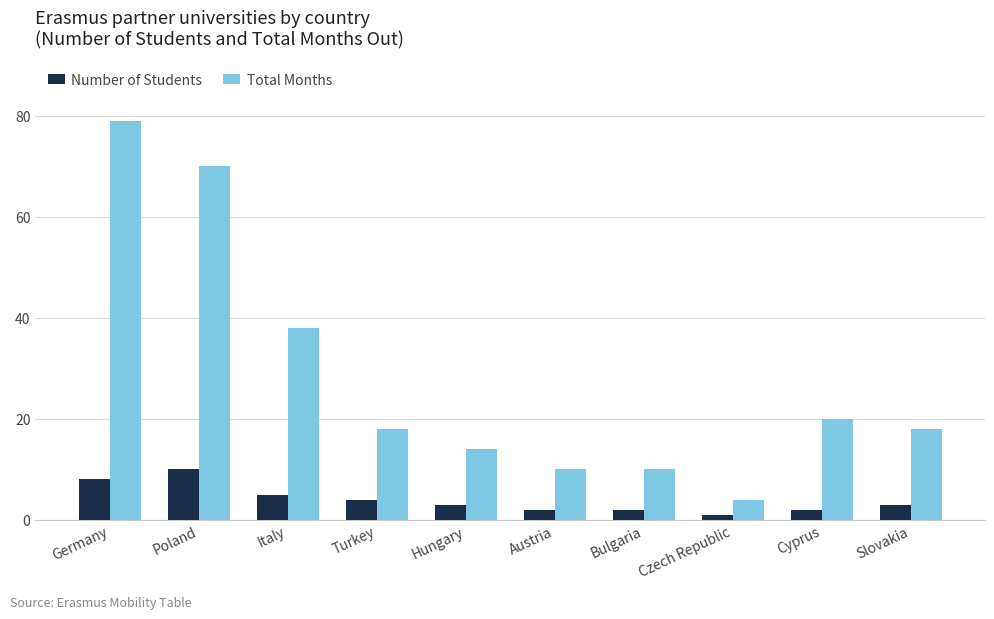

What is the value of the Total Months bar at the 3rd from the left?

38